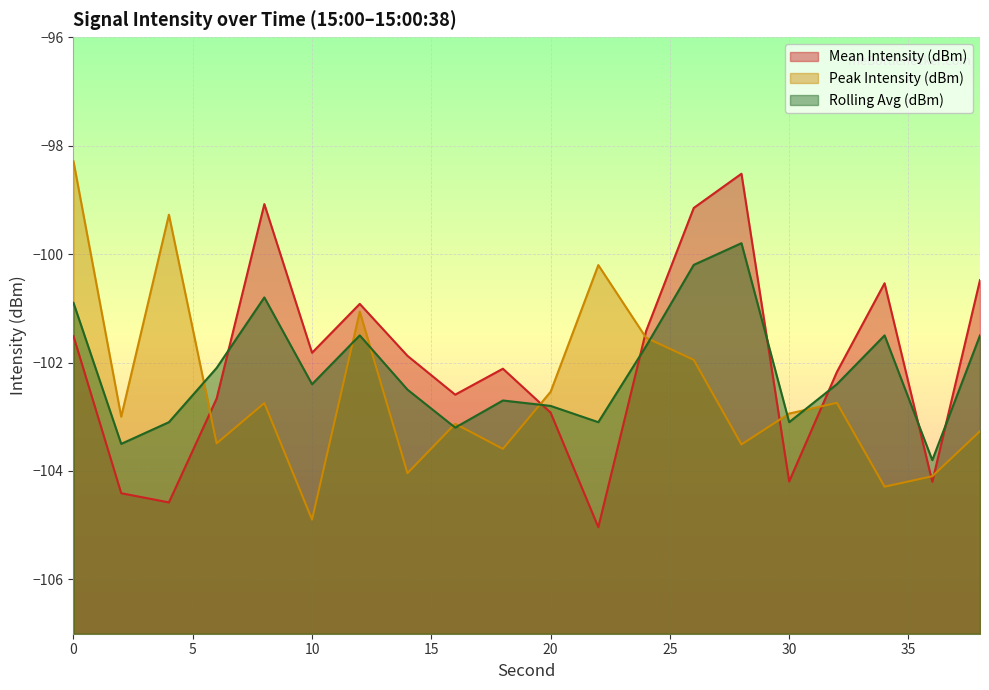

How many intersections are there between Peak Intensity (dBm) and Mean Intensity (dBm)?

7